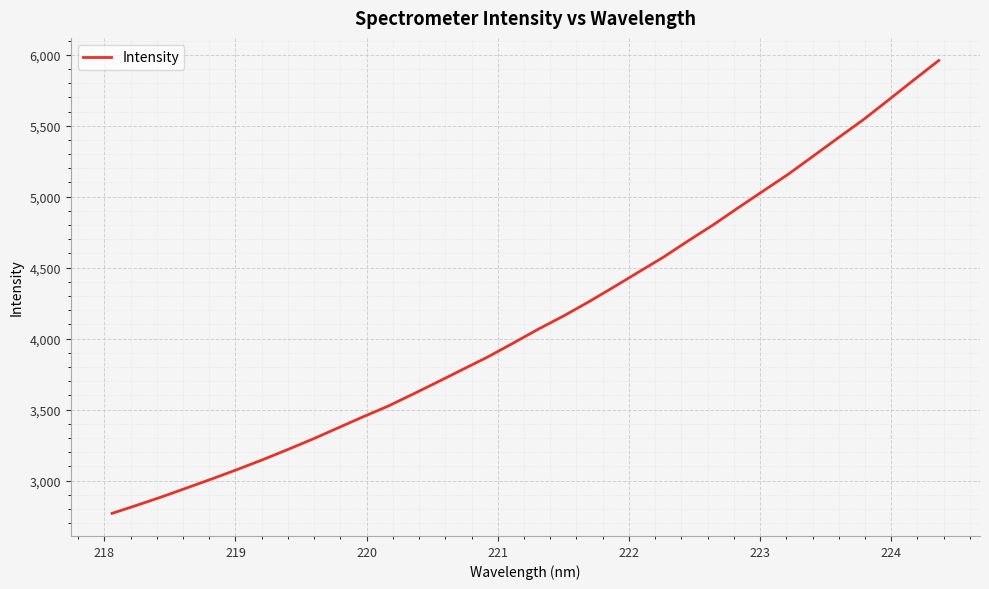

What is the minimum value shown in the chart?

2768.8